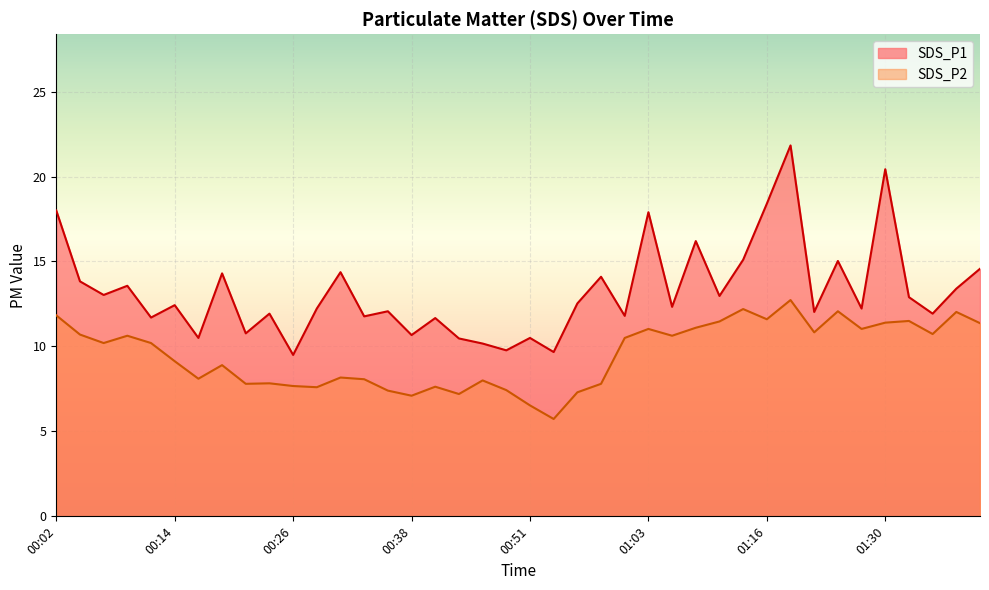

What is the label of the 33rd point from the right?

00:19